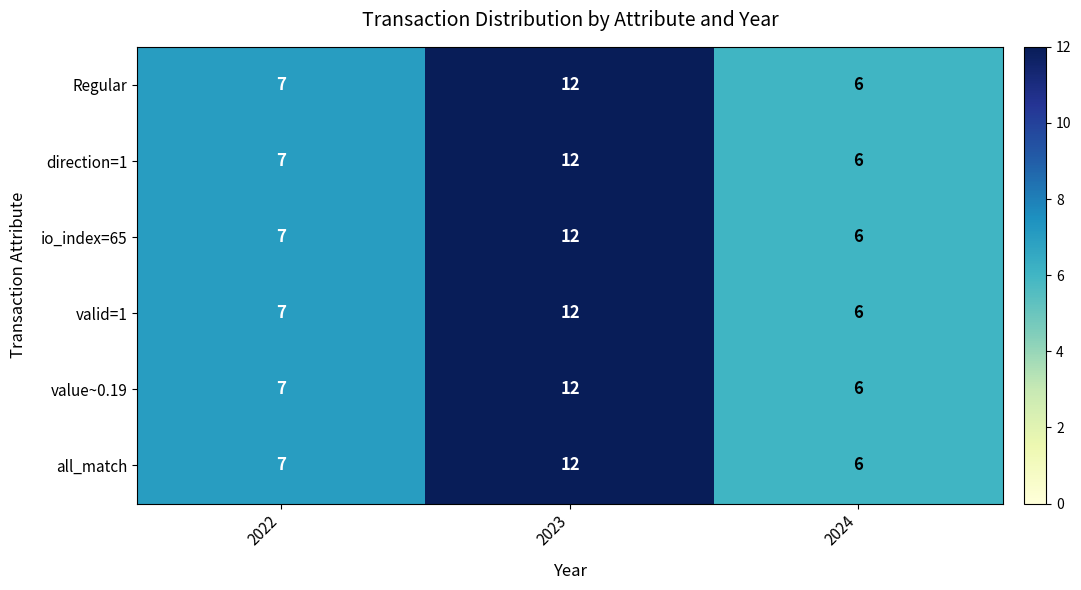

What is the average value of the all_match series?

8